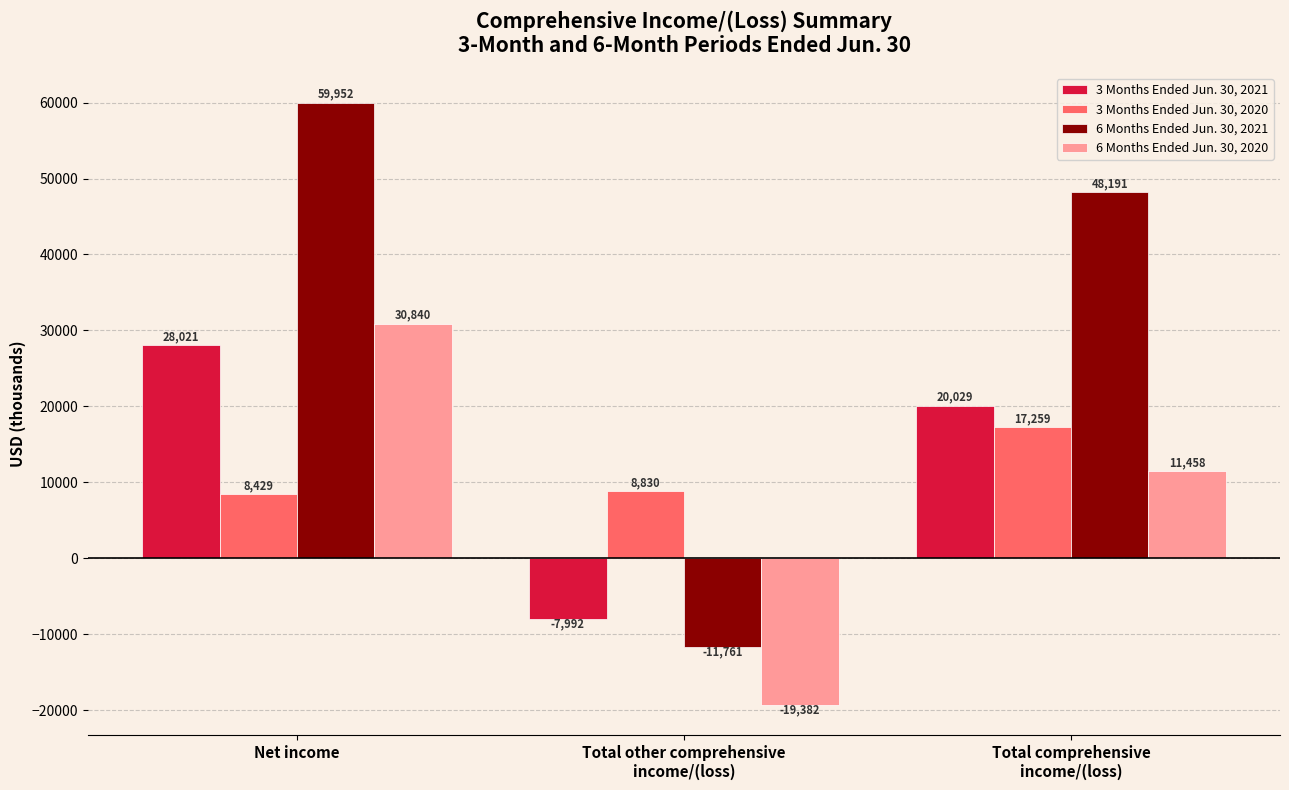

How many values in 3 Months Ended Jun. 30, 2021 are below zero?

1